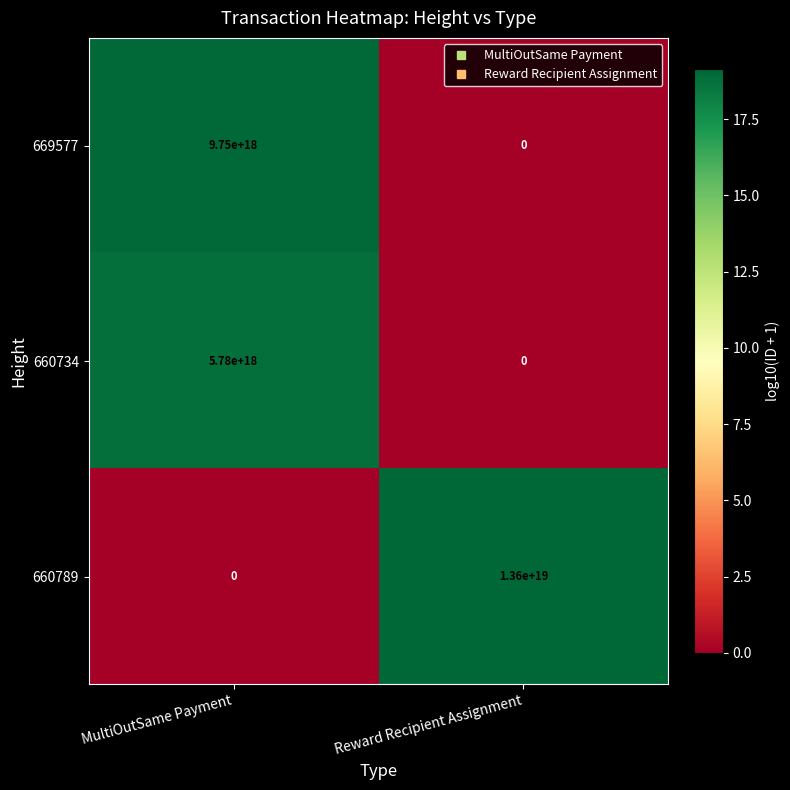

How many data points does each series have?

2